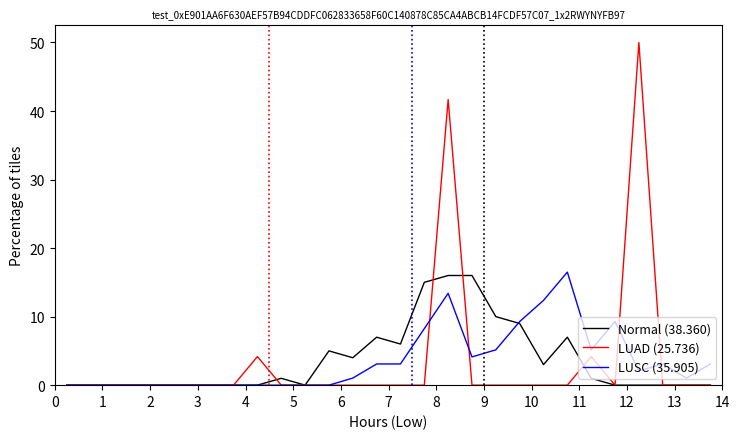

Which series has the widest spread of values?

LUAD (25.736)